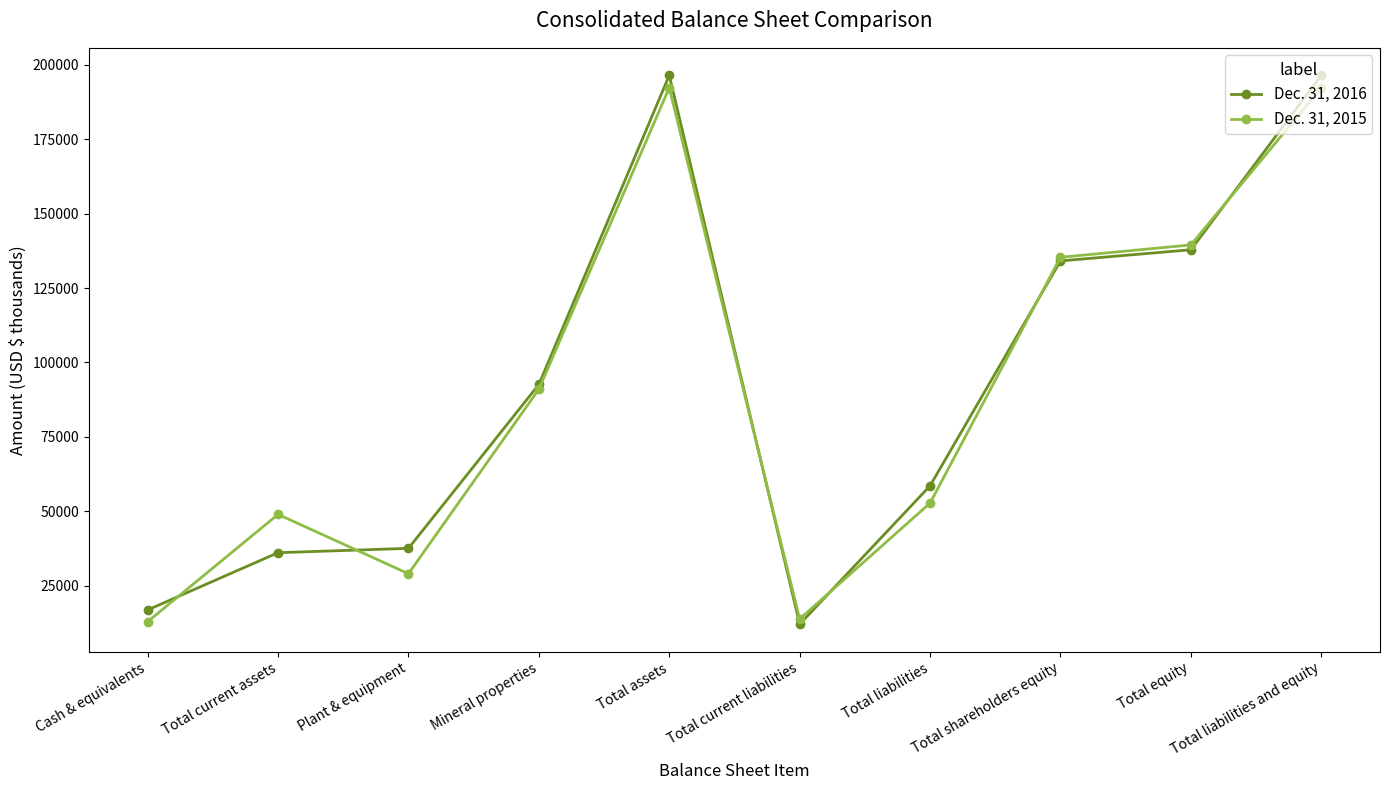

Which series has the widest spread of values?

Dec. 31, 2016